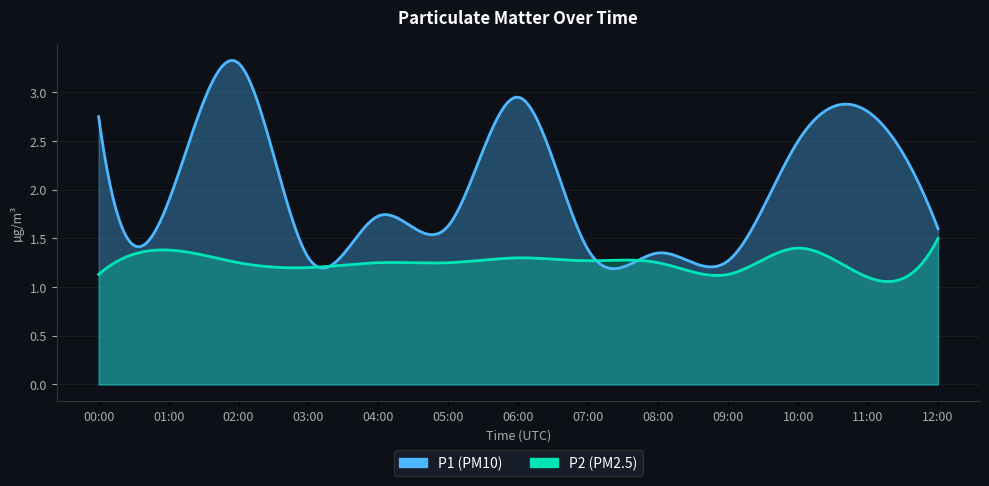

What is the difference between the maximum and minimum values in the P1 series?

2.0